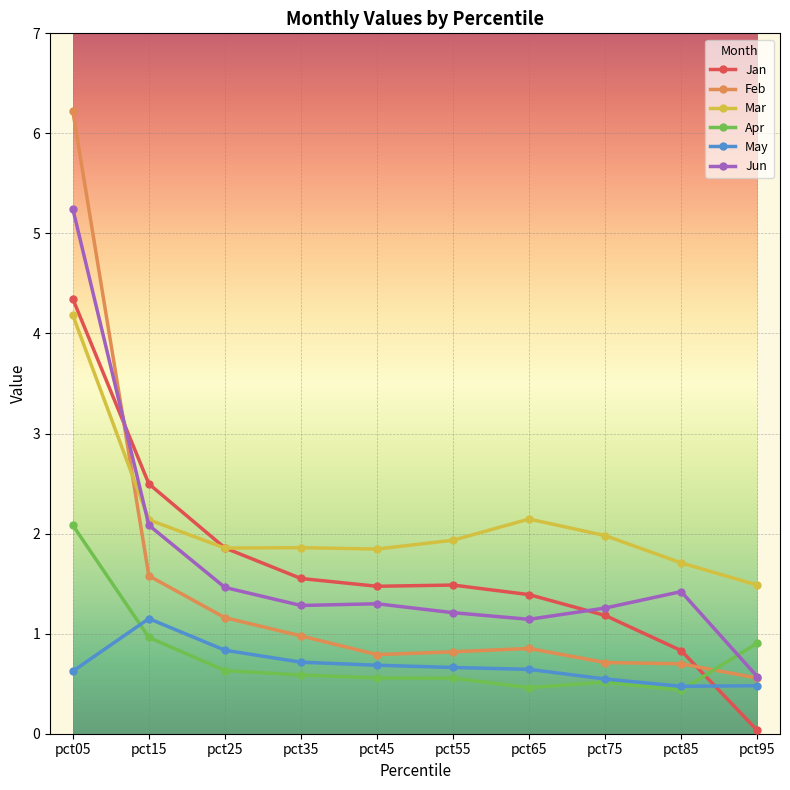

Which category has the highest value in the Jan series?

pct05